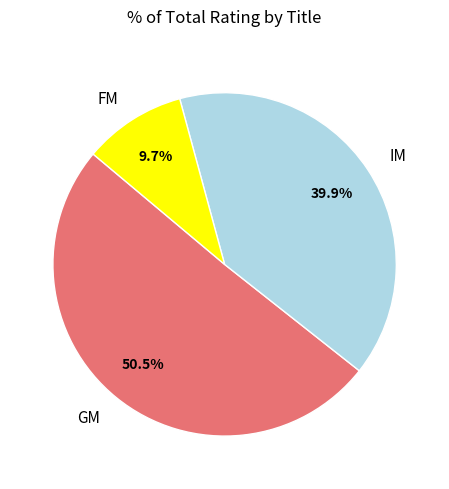

What percentage is the IM slice, to the nearest percent?

40%